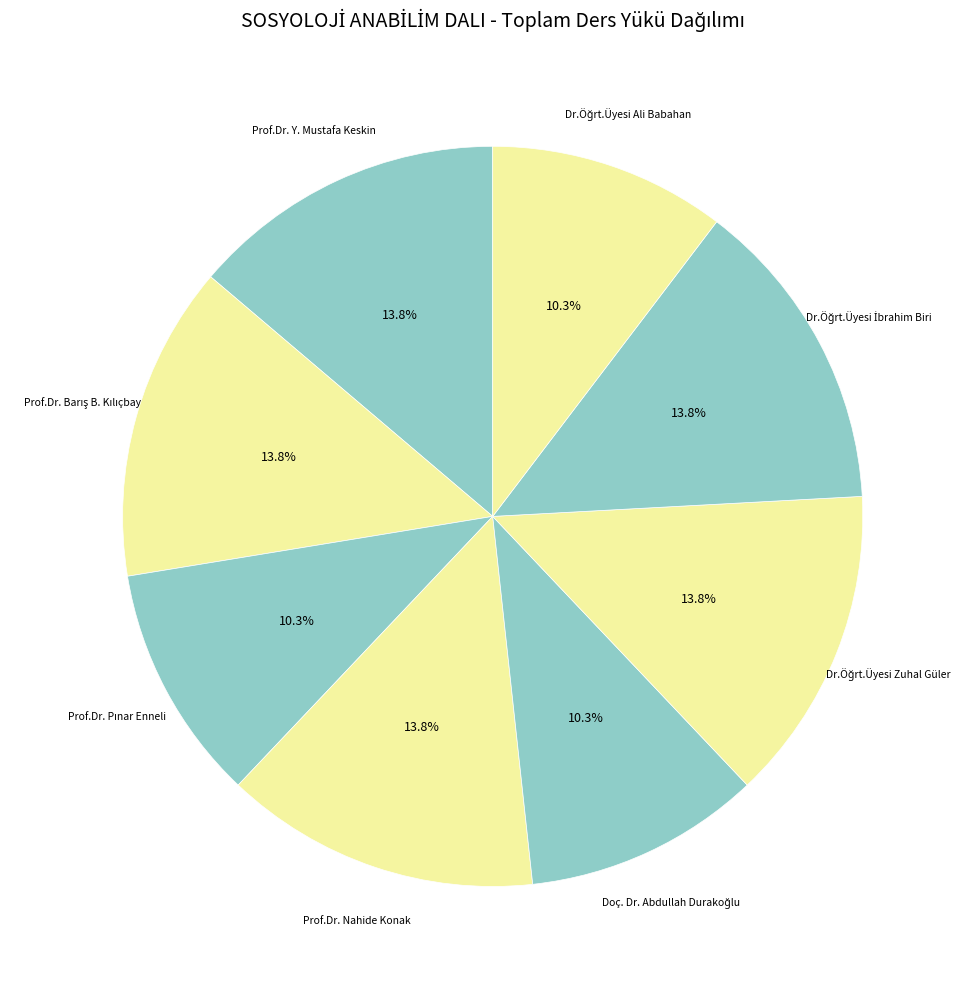

Is there a majority slice in this chart?

No